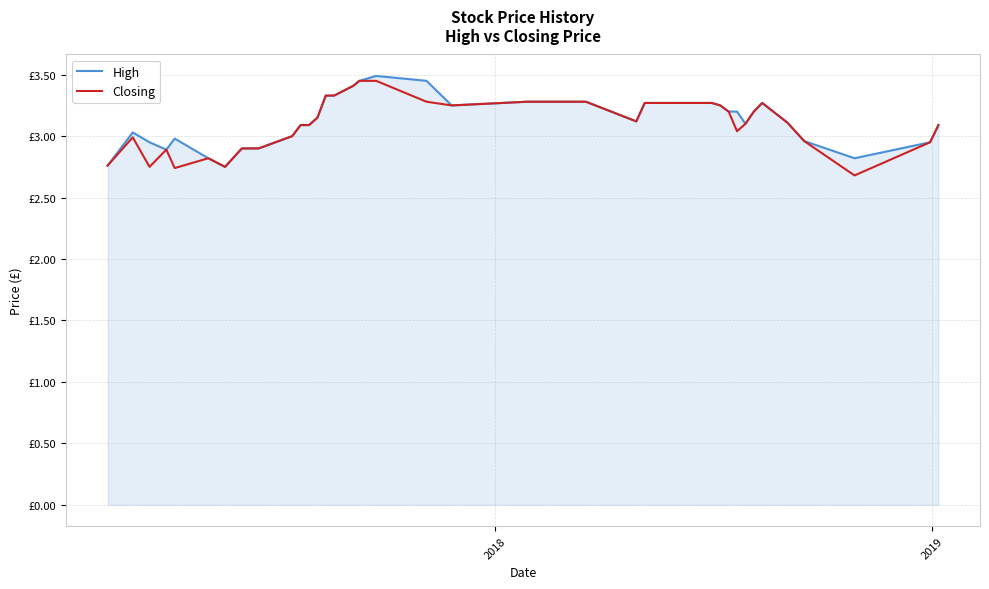

True or false: High and Closing intersect in this chart.

False